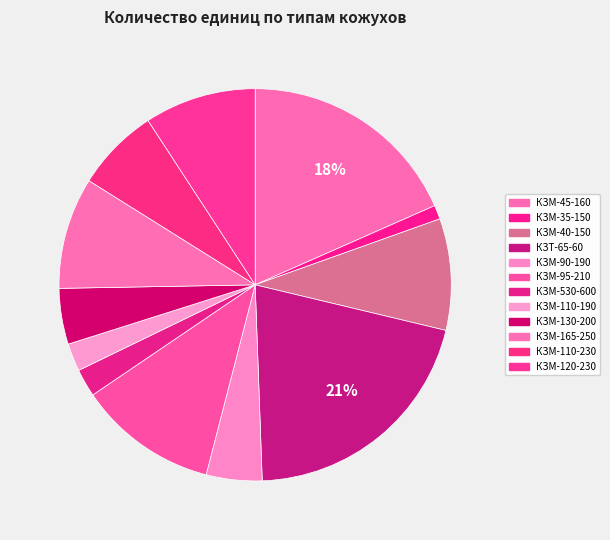

How many slices are in this pie chart?

12